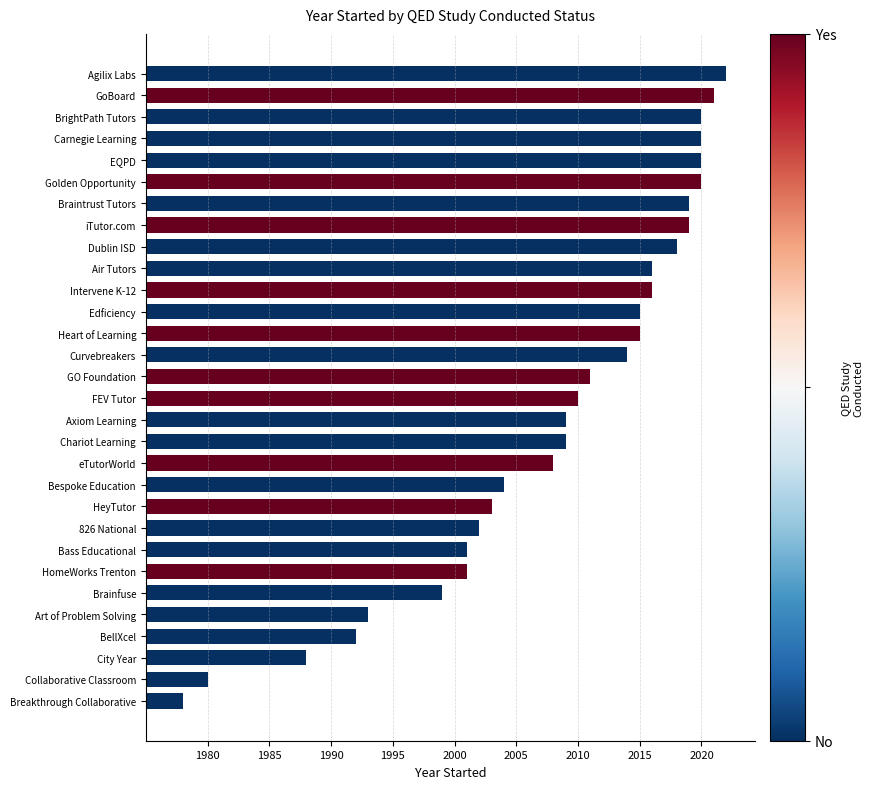

Does the chart contain any negative values?

No